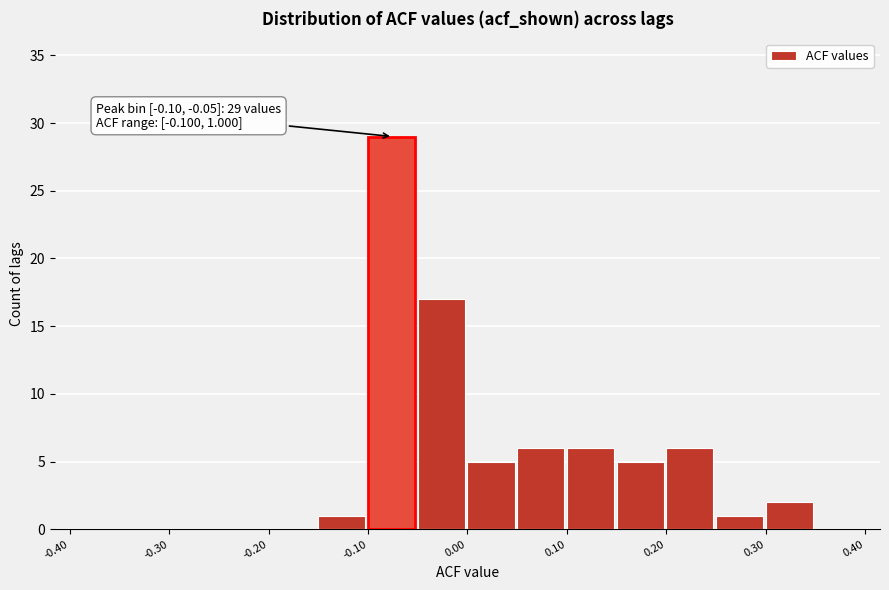

Which range on the x-axis has the tallest bar?

-0.10 to -0.05